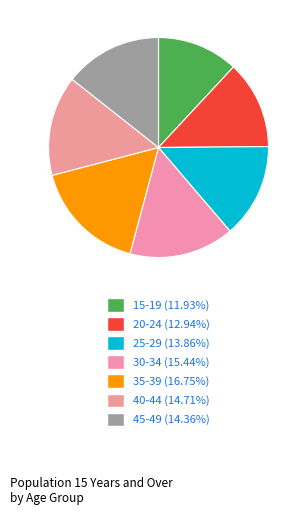

To the nearest percent, what is the difference between the largest and smallest slice percentages?

5%